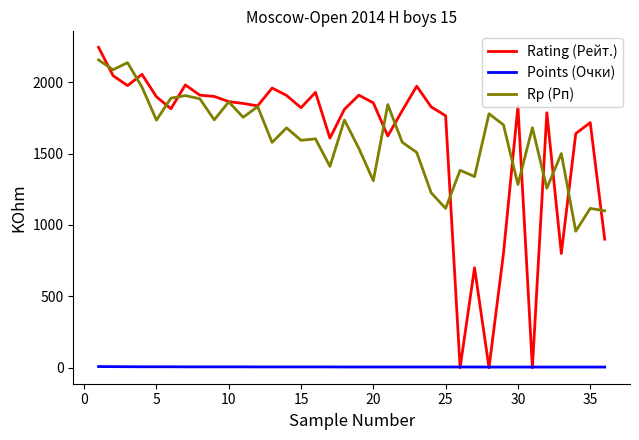

What is the maximum value for Rp (Рп)?

2156.0